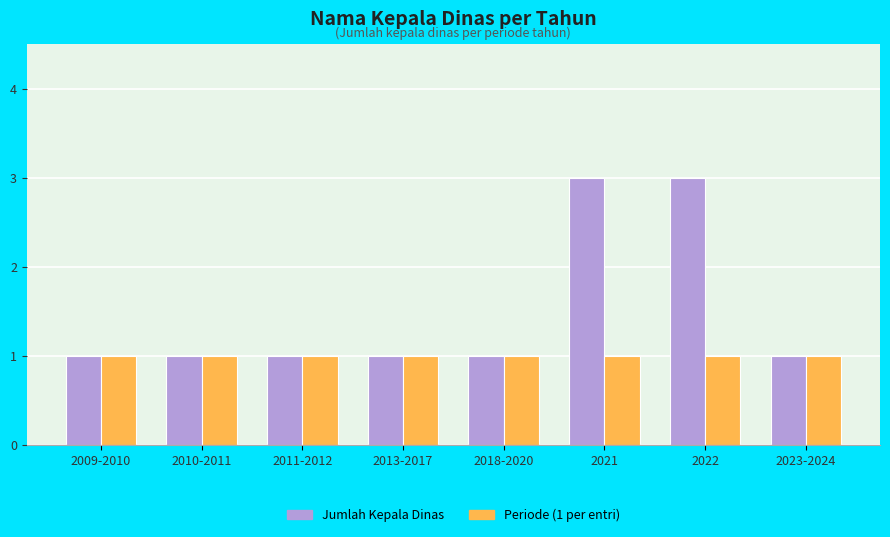

Which series has the largest total across all categories?

Jumlah Kepala Dinas